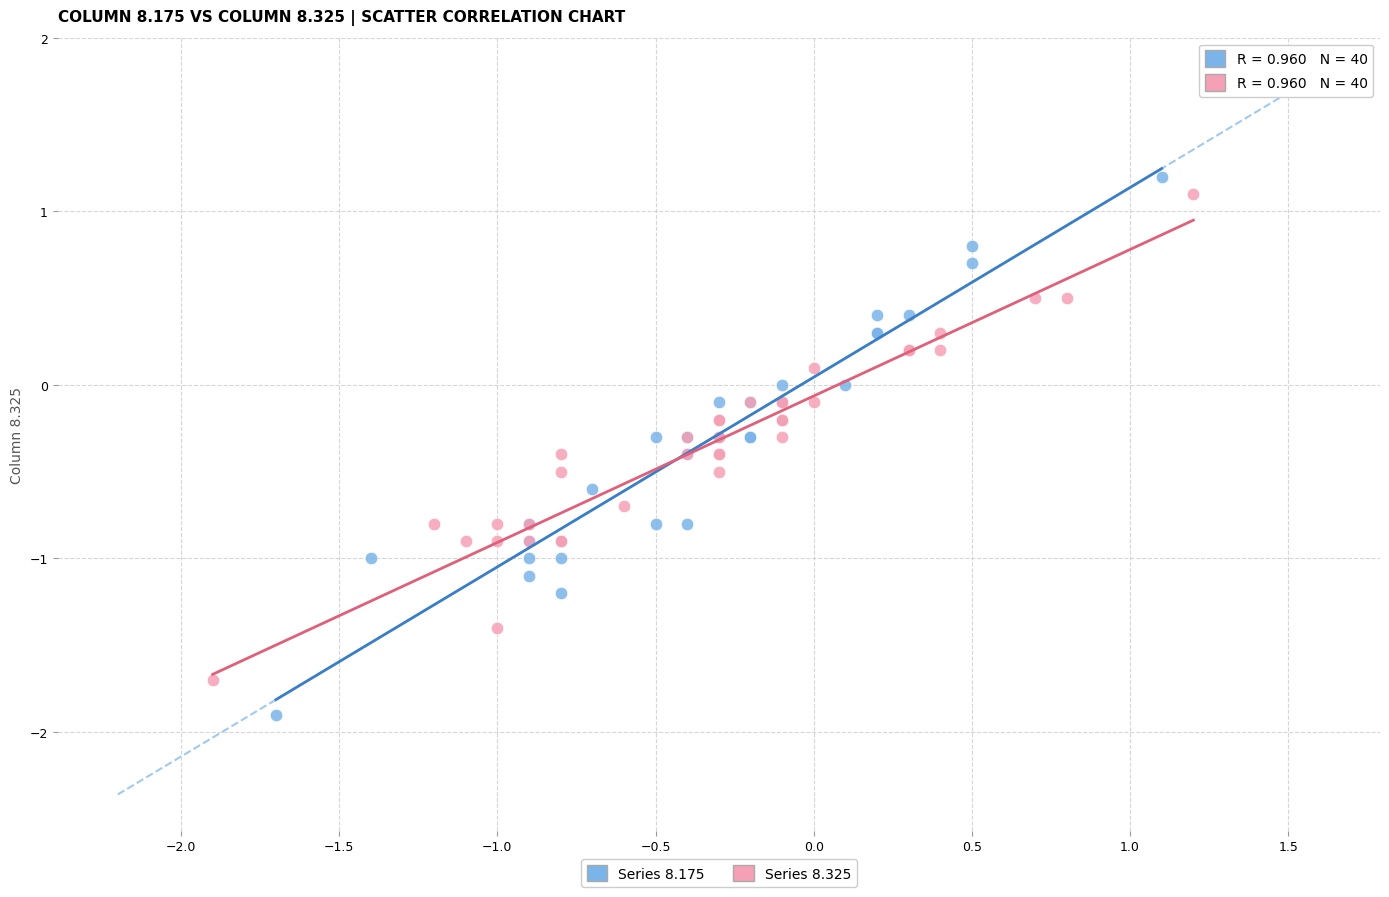

Which series has the largest Y range (max minus min)?

Series 8.175